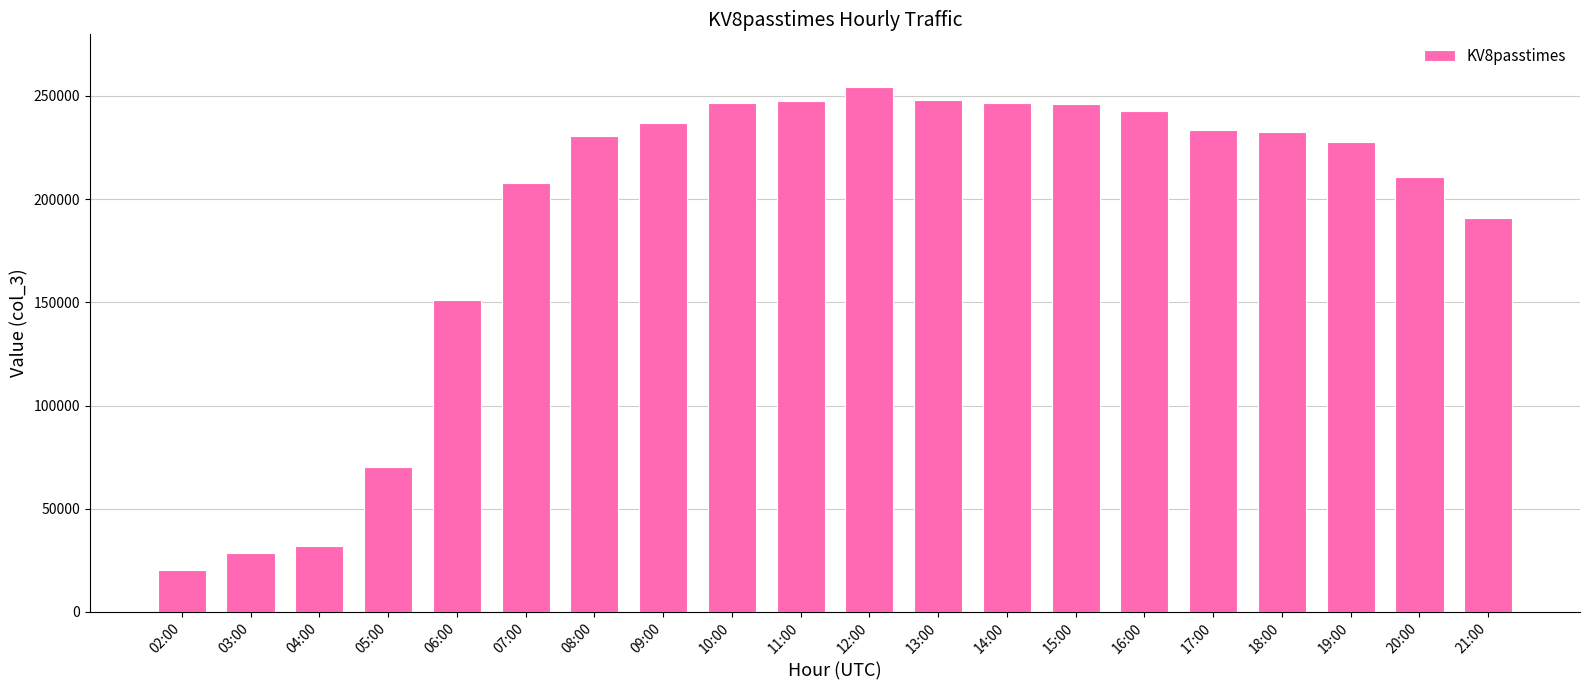

Read the value at 09:00, to the nearest 10.

236810